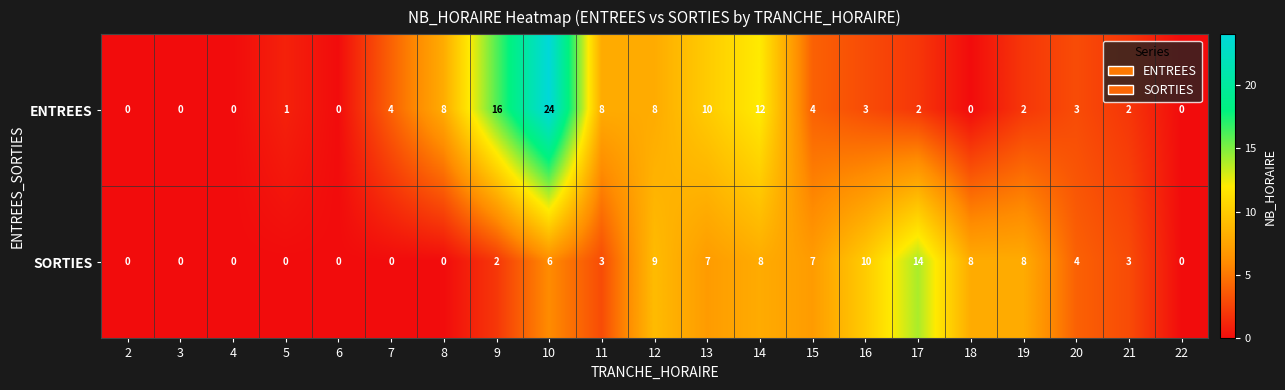

How many series are shown in this chart?

2